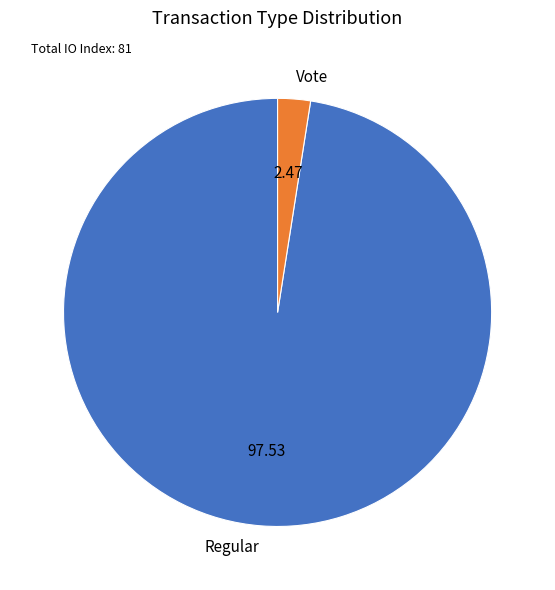

What is the majority slice?

Regular